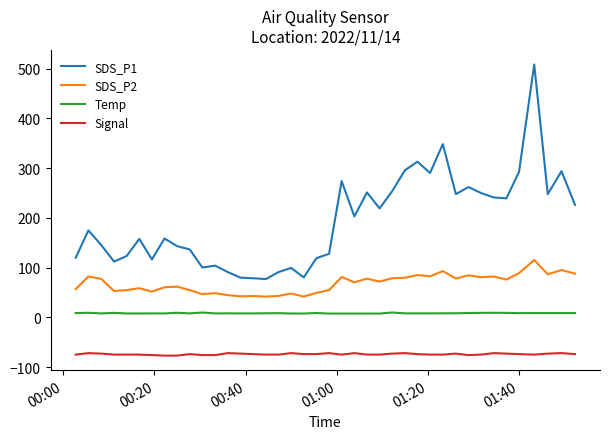

Is this an area chart (filled region under the line)?

No